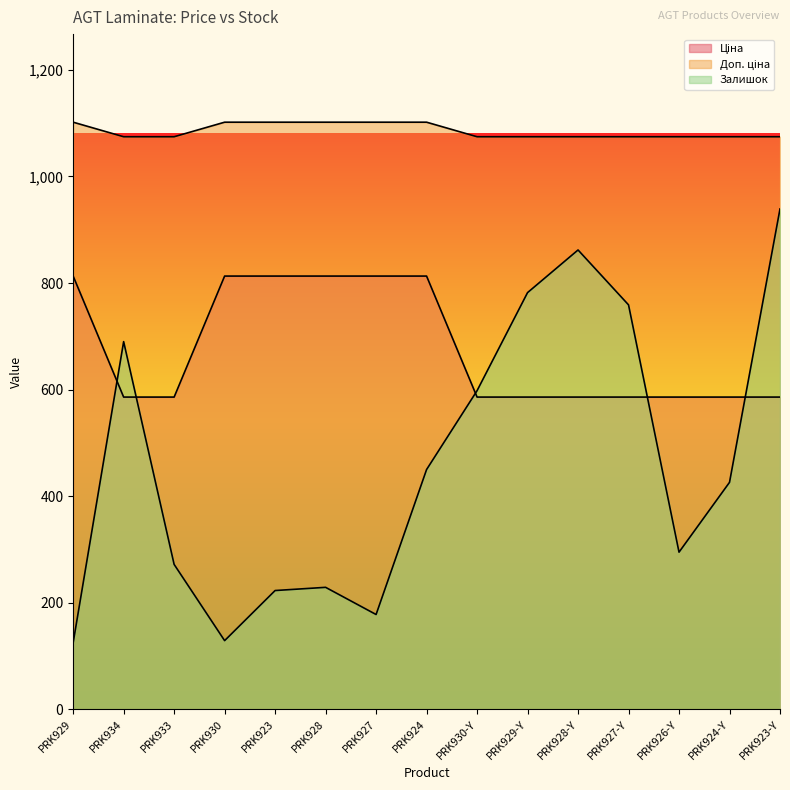

At PRK926-Y, list the series in order from smallest to largest.

Залишок, Ціна, Доп. ціна